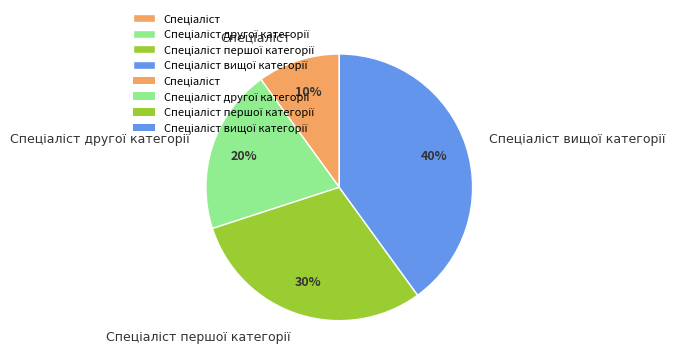

Is there a majority slice in this chart?

No